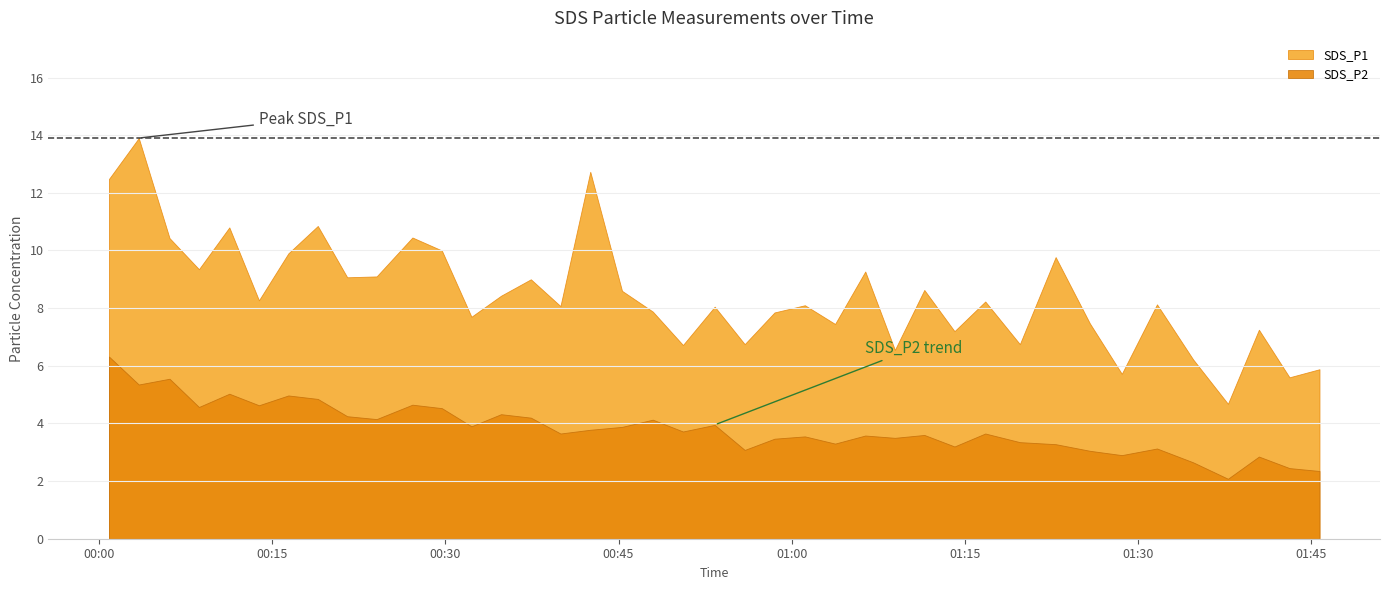

In SDS_P2, how many points are lower than both neighbors (excluding endpoints)?

13